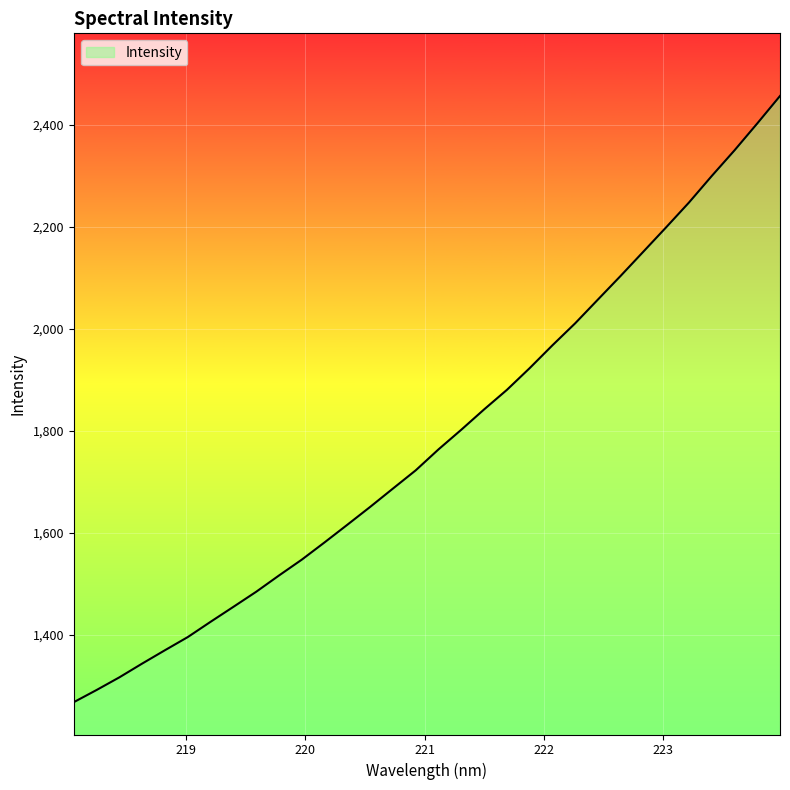

What is the smallest value displayed?

1267.7